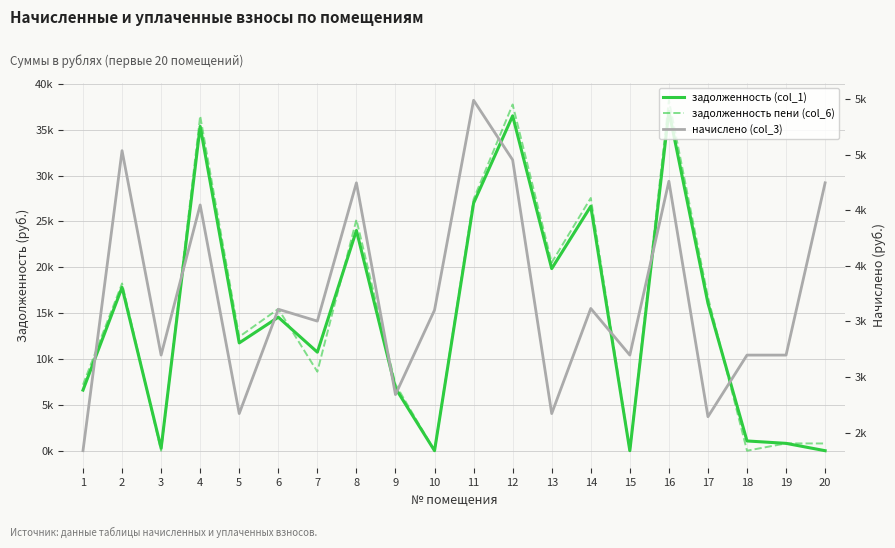

Which has a higher value, 13 or 16?

16